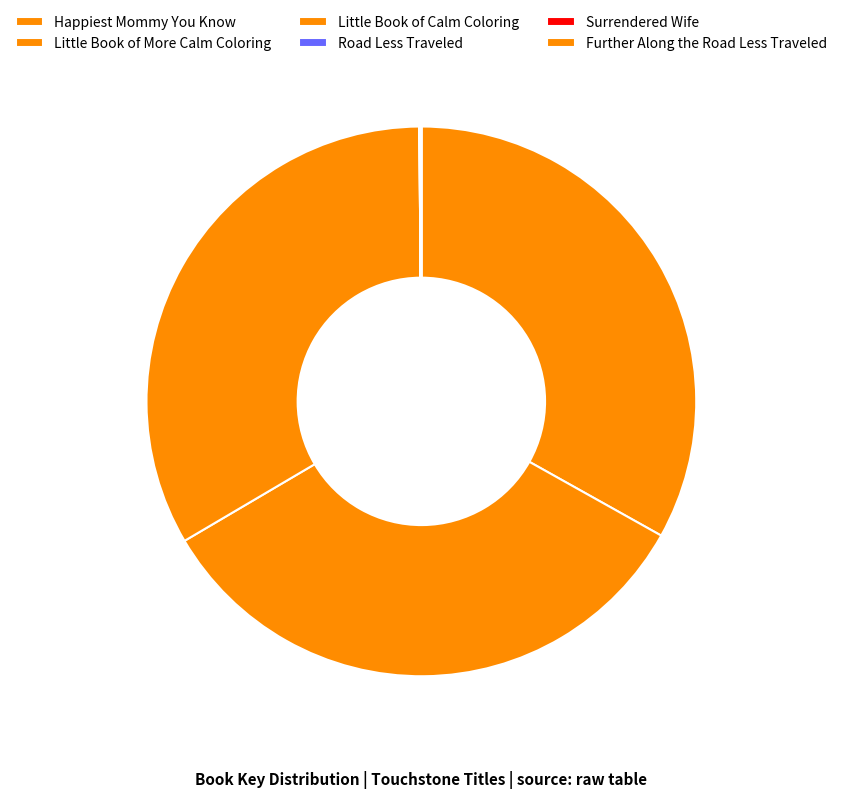

To the nearest percent, what is the combined percentage of Little Book of More Calm Coloring and Happiest Mommy You Know?

67%